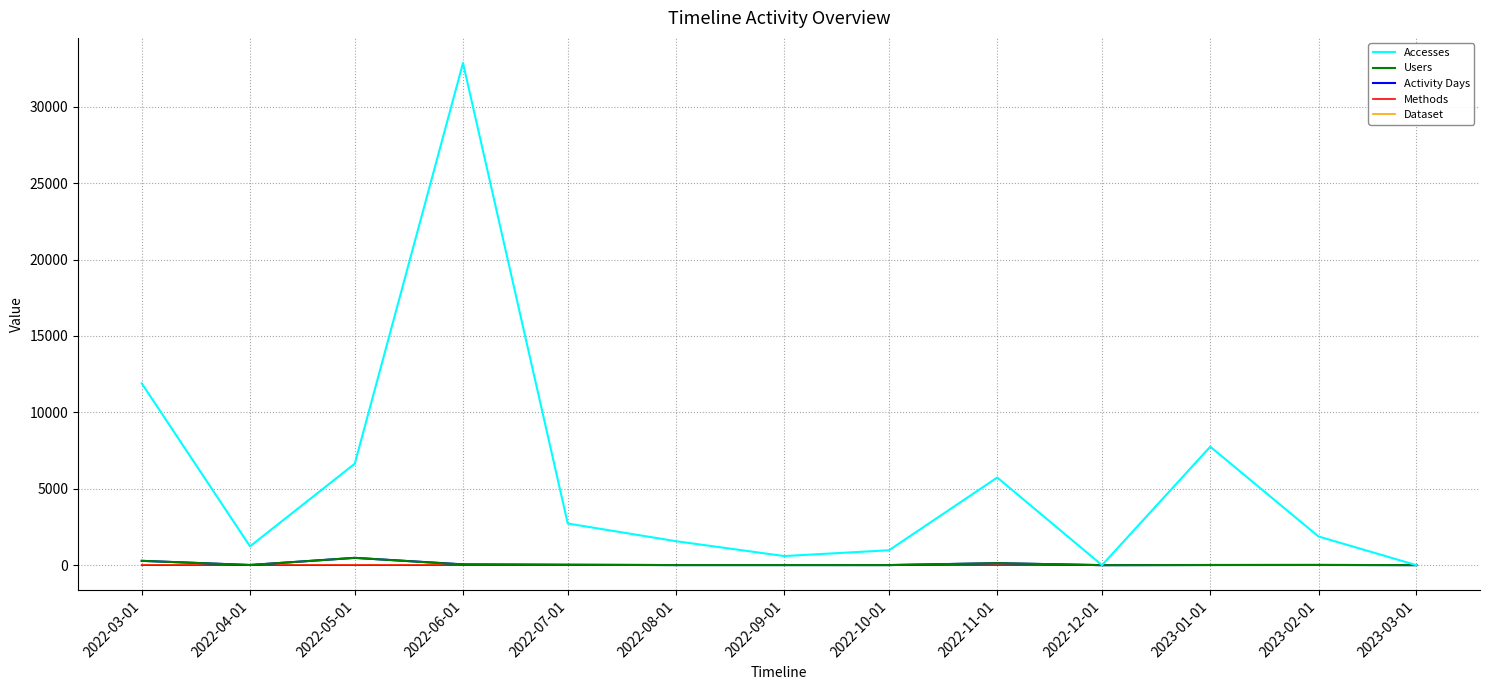

True or false: Activity Days has a value of 12 at 2023-01-01.

True